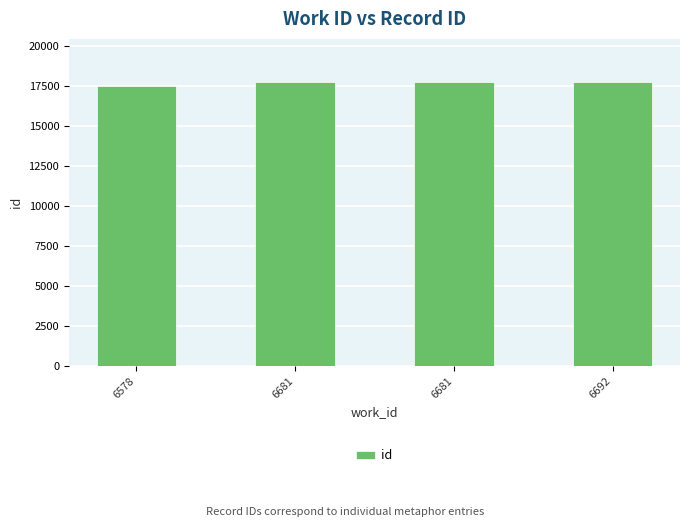

How many series are shown in this chart?

1